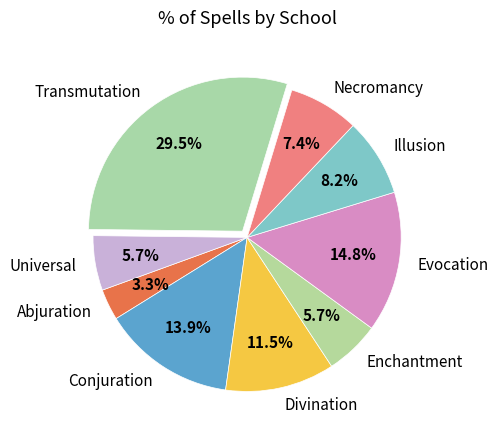

What percentage is the Necromancy slice, to the nearest percent?

7%